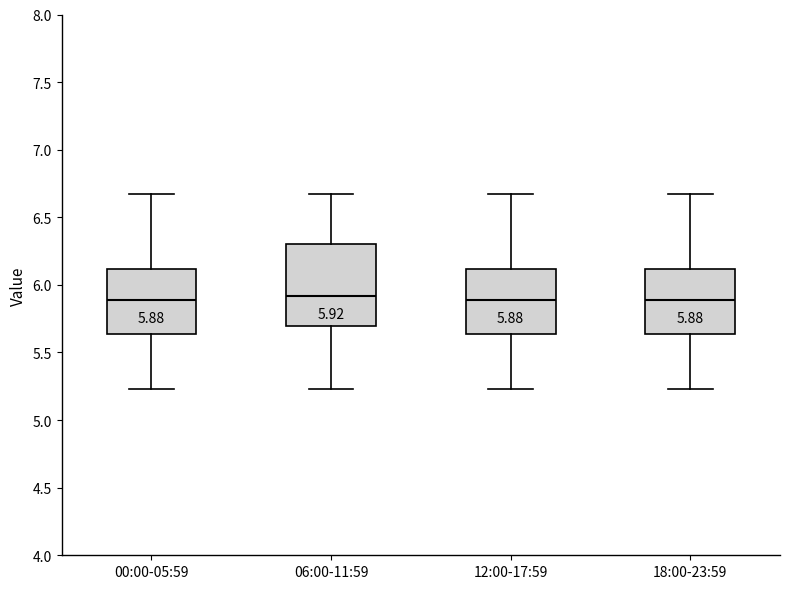

Comparing the boxes themselves (not the whiskers), which one is the tallest?

06:00-11:59